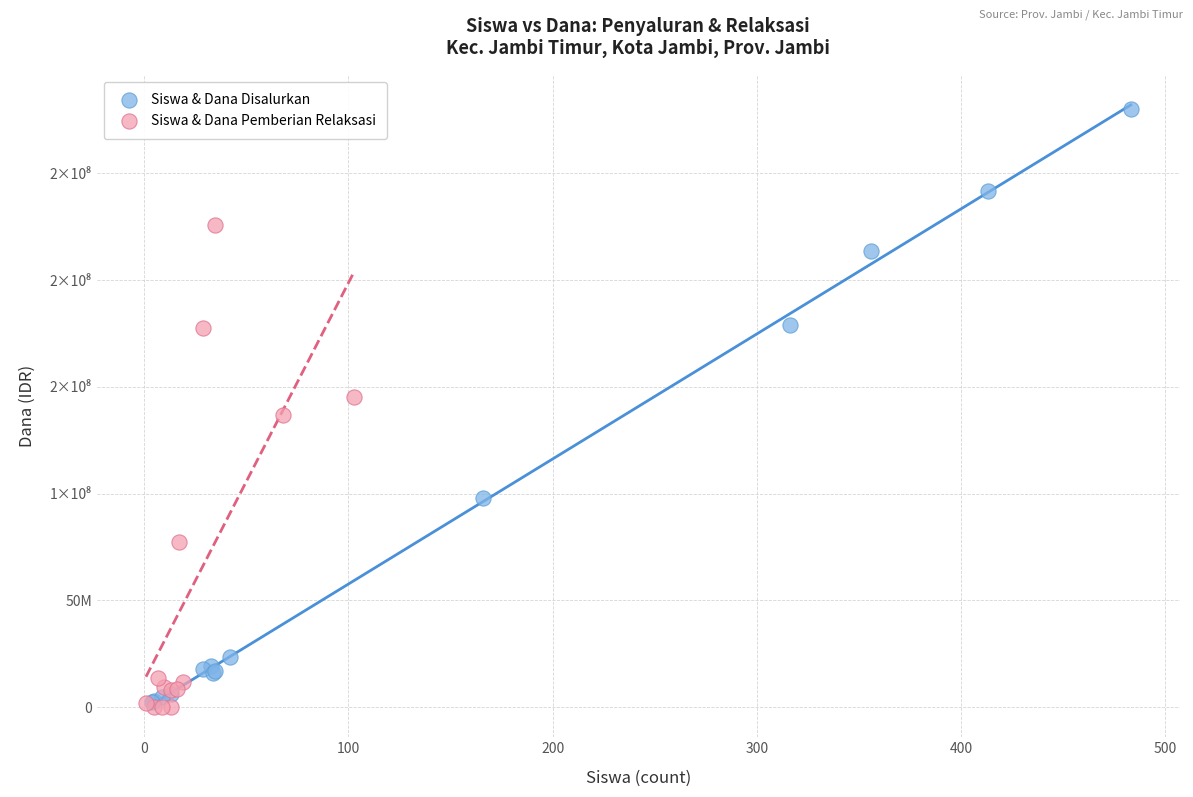

Which series has the largest Y range (max minus min)?

Siswa & Dana Disalurkan